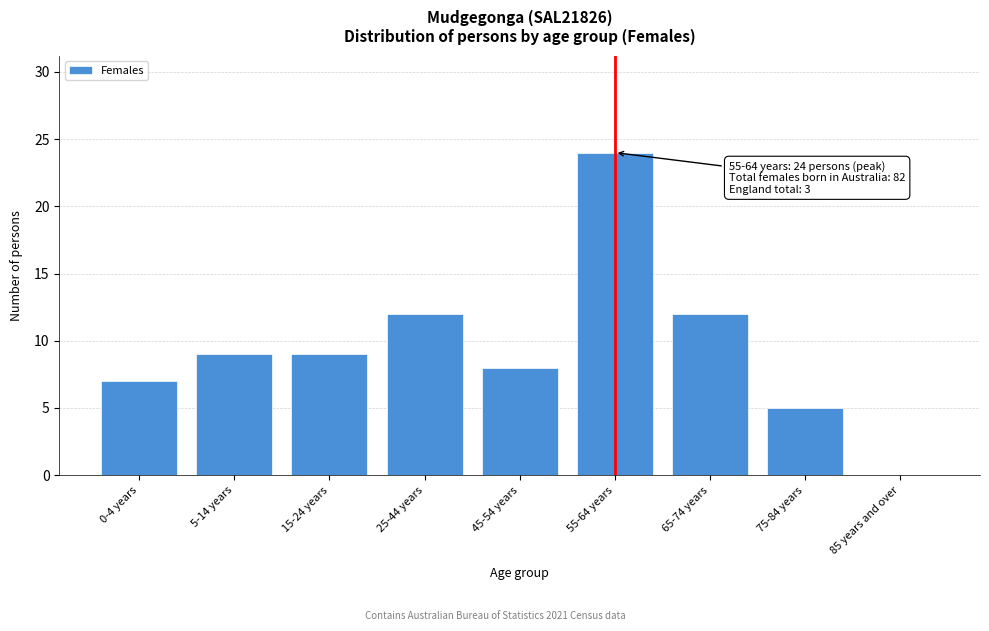

Reading left to right, extract all data points from this chart.

0-4 years=7	5-14 years=9	15-24 years=9	25-44 years=12	45-54 years=8	55-64 years=24	65-74 years=12	75-84 years=5	85 years and over=0